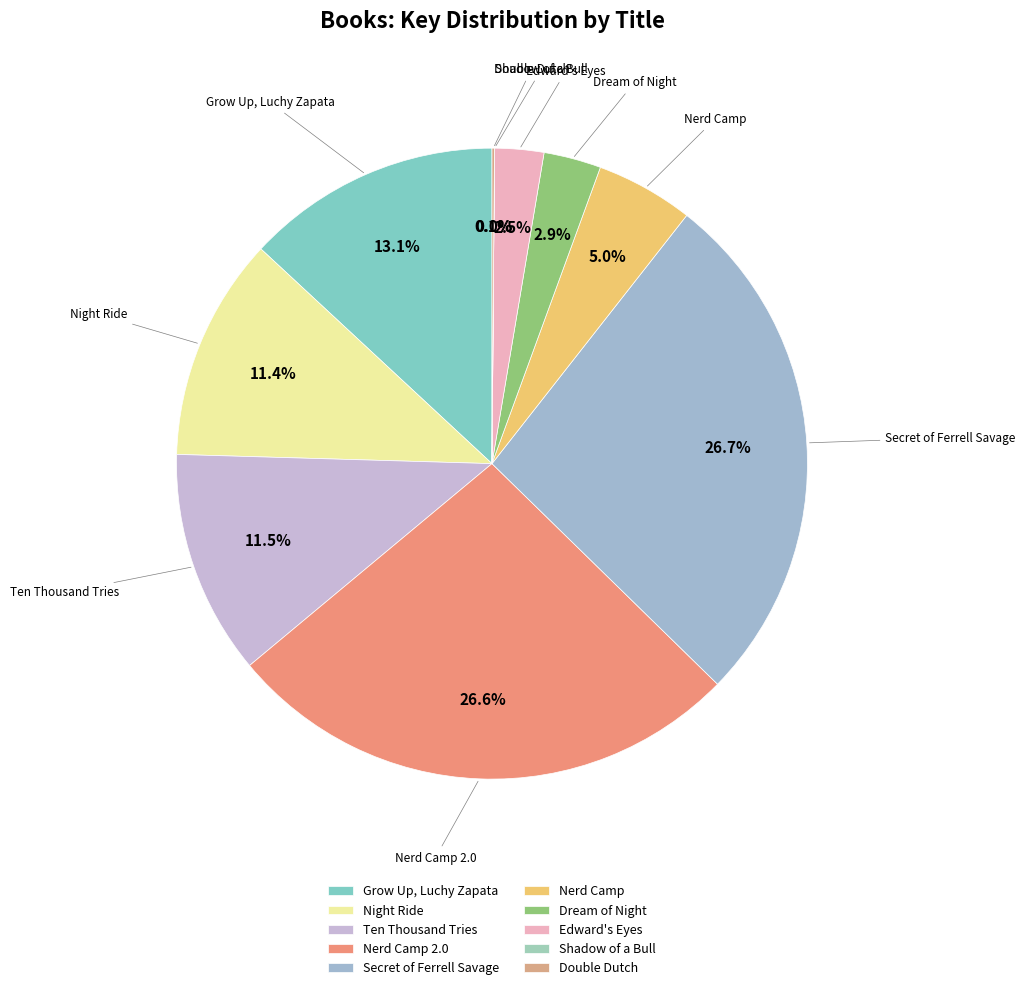

Which has a higher value, Night Ride or Edward's Eyes?

Night Ride